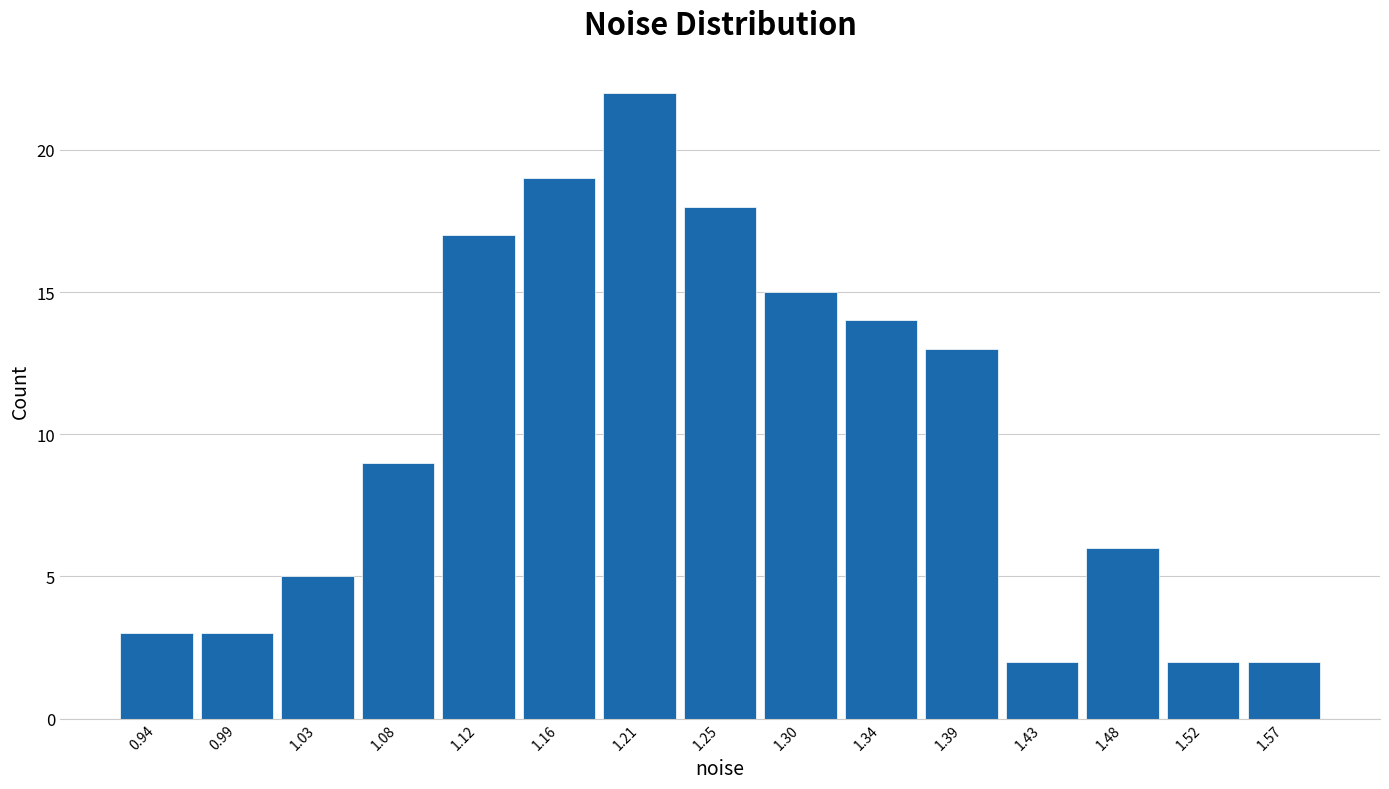

Reading left to right, transcribe this chart: for each bar, give the range it covers on the x-axis and its height. Neither the bar edges nor the heights are printed on the chart, so give them approximately, as read against the axes.

0.920 to 0.965: 3
0.965 to 1.010: 3
1.010 to 1.055: 5
1.055 to 1.100: 9
1.100 to 1.140: 17
1.140 to 1.185: 19
1.185 to 1.230: 22
1.230 to 1.275: 18
1.275 to 1.320: 15
1.320 to 1.365: 14
1.365 to 1.410: 13
1.410 to 1.455: 2
1.455 to 1.500: 6
1.500 to 1.545: 2
1.545 to 1.590: 2